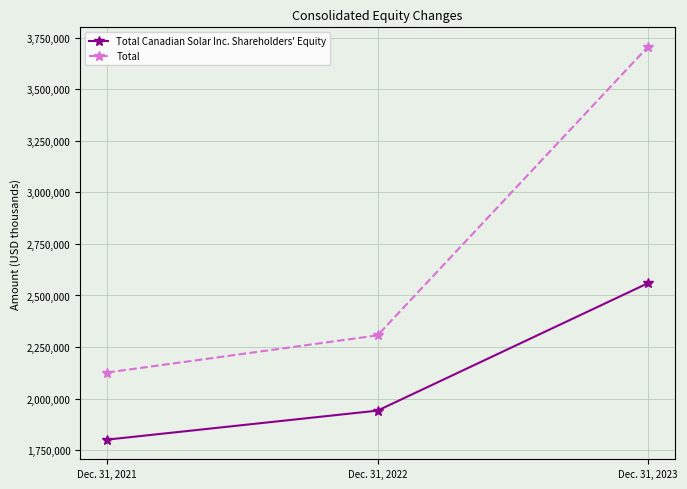

Which category has the highest value across all series?

Dec. 31, 2023